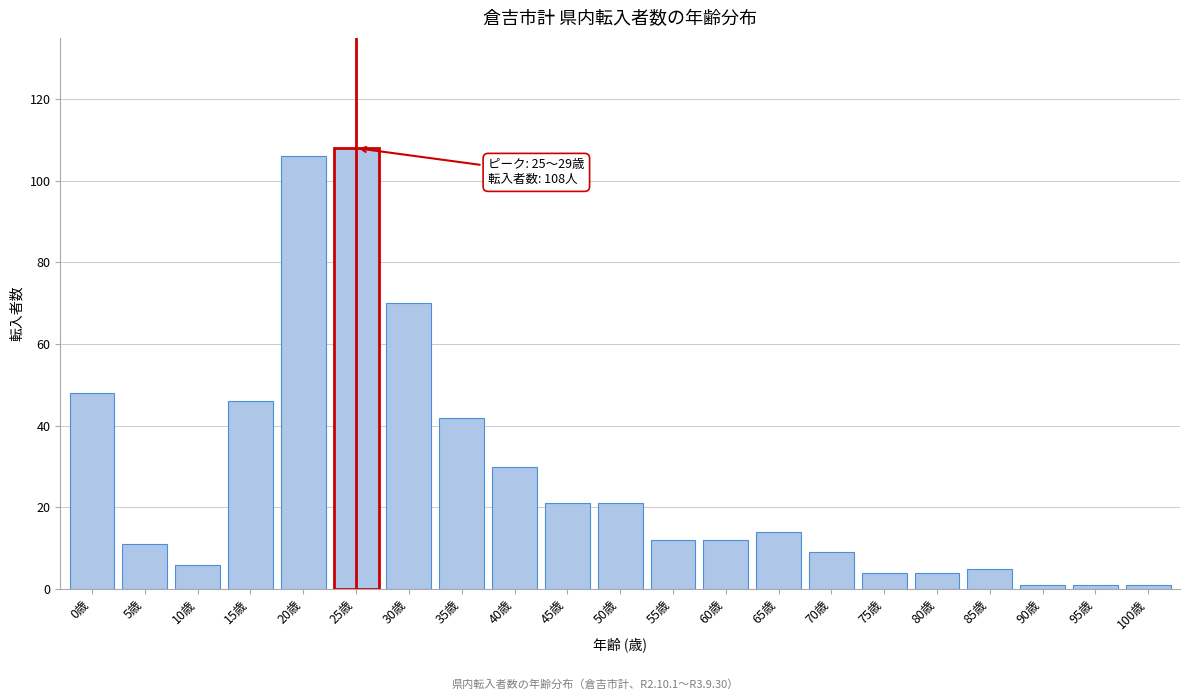

Reading right to left, list all the values displayed in this chart.

1	1	1	5	4	4	9	14	12	12	21	21	30	42	70	108	106	46	6	11	48